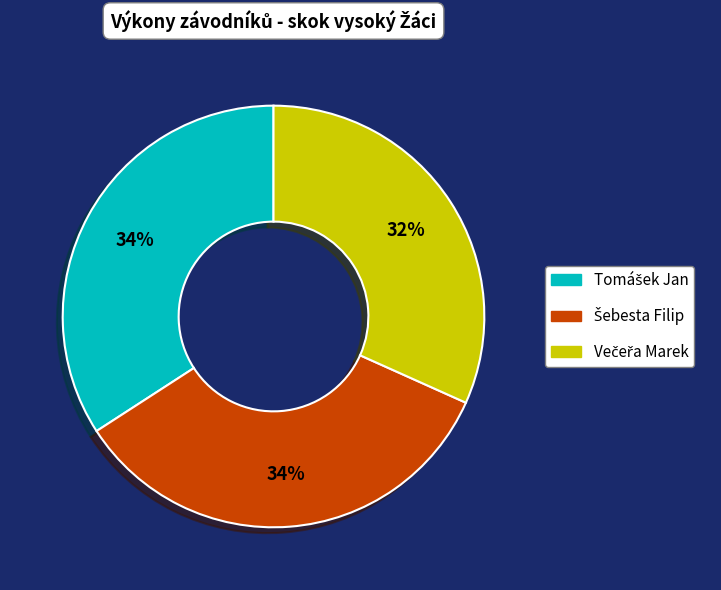

To the nearest percent, what is the average slice percentage?

33%